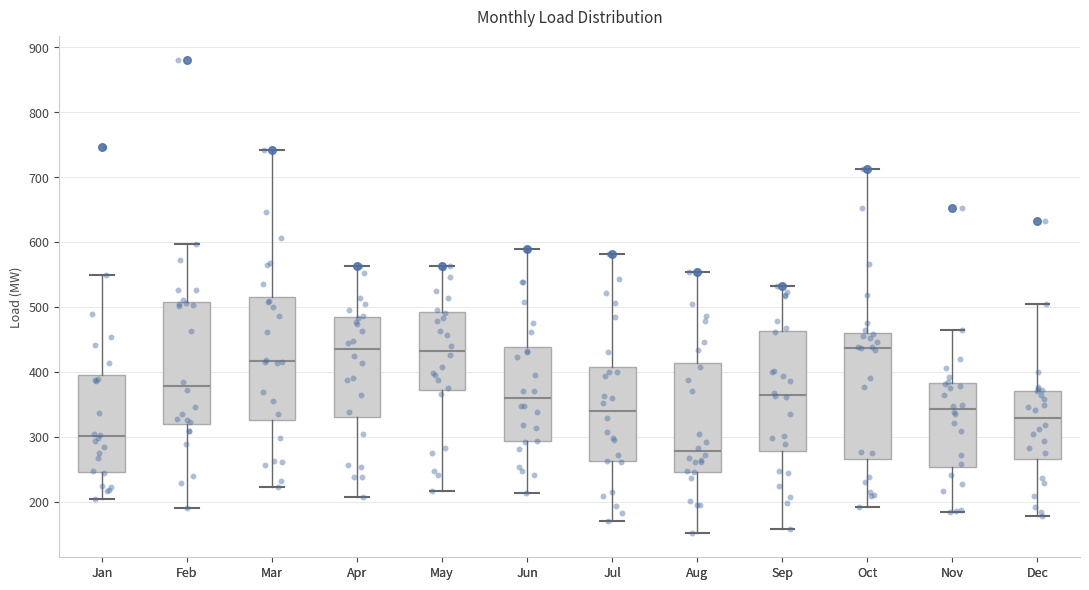

Reading left to right, transcribe this box plot: for each box, give where its median line is, the range the box spans, and where its two whiskers end, as read against the y-axis. The values are not printed on the chart, so give them approximately, as read against the axis.

Jan: median 300, box 250 to 400, whiskers 200 to 550
Feb: median 380, box 320 to 510, whiskers 190 to 600
Mar: median 420, box 330 to 520, whiskers 220 to 740
Apr: median 440, box 330 to 480, whiskers 210 to 560
May: median 430, box 370 to 490, whiskers 220 to 560
Jun: median 360, box 290 to 440, whiskers 210 to 590
Jul: median 340, box 260 to 410, whiskers 170 to 580
Aug: median 280, box 250 to 410, whiskers 150 to 550
Sep: median 370, box 280 to 460, whiskers 160 to 530
Oct: median 440, box 270 to 460, whiskers 190 to 710
Nov: median 340, box 250 to 380, whiskers 180 to 470
Dec: median 330, box 270 to 370, whiskers 180 to 510